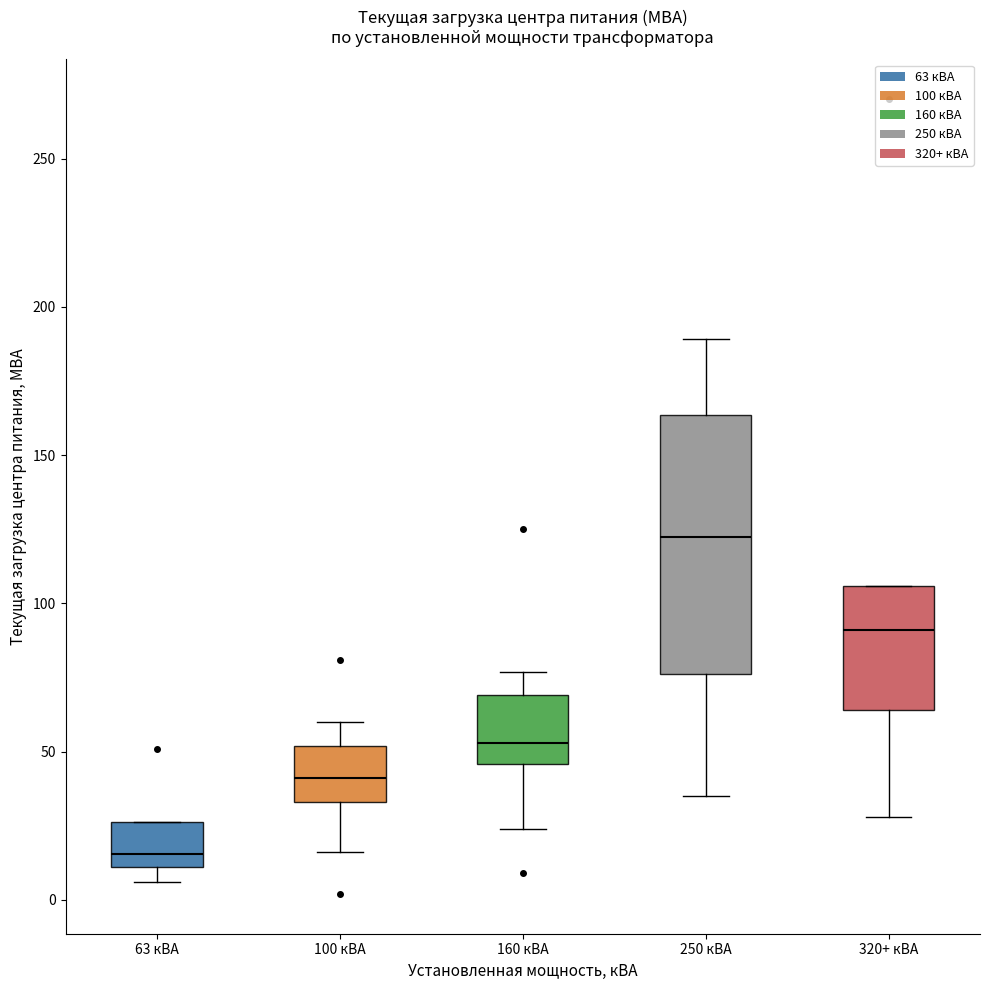

Which box is the tallest, from its lower edge to its upper edge?

250 кВА